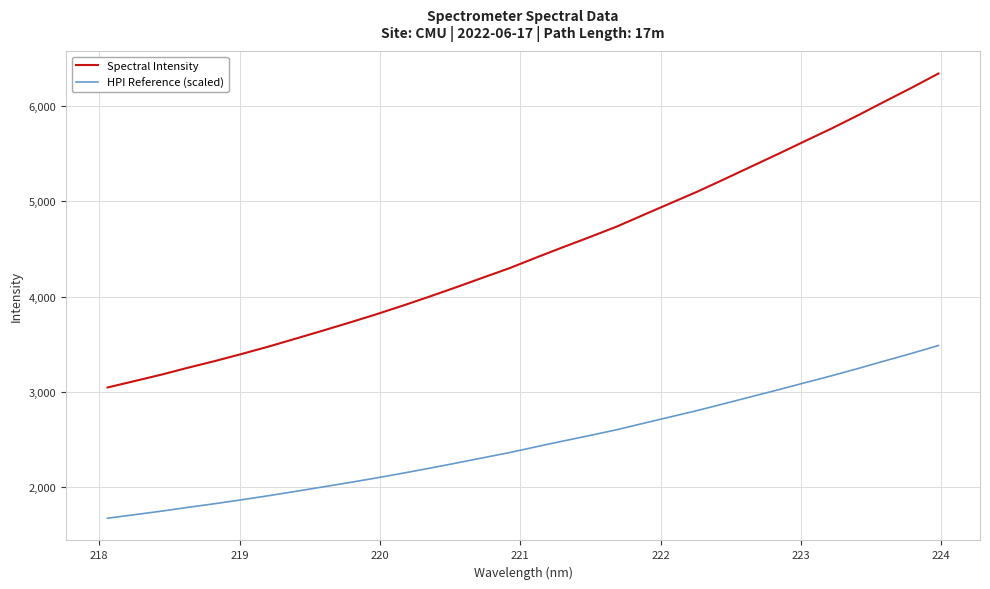

Which series has the largest total across all categories?

Spectral Intensity